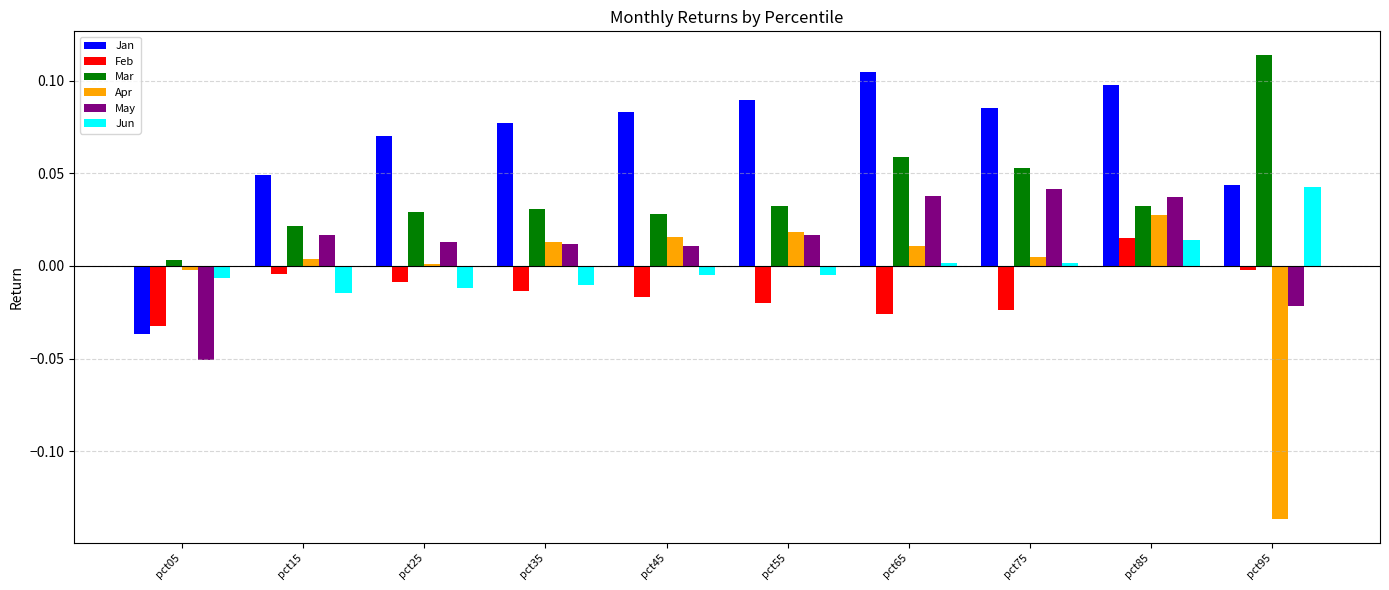

Is it true that Jan equals 0.1 at pct45?

True